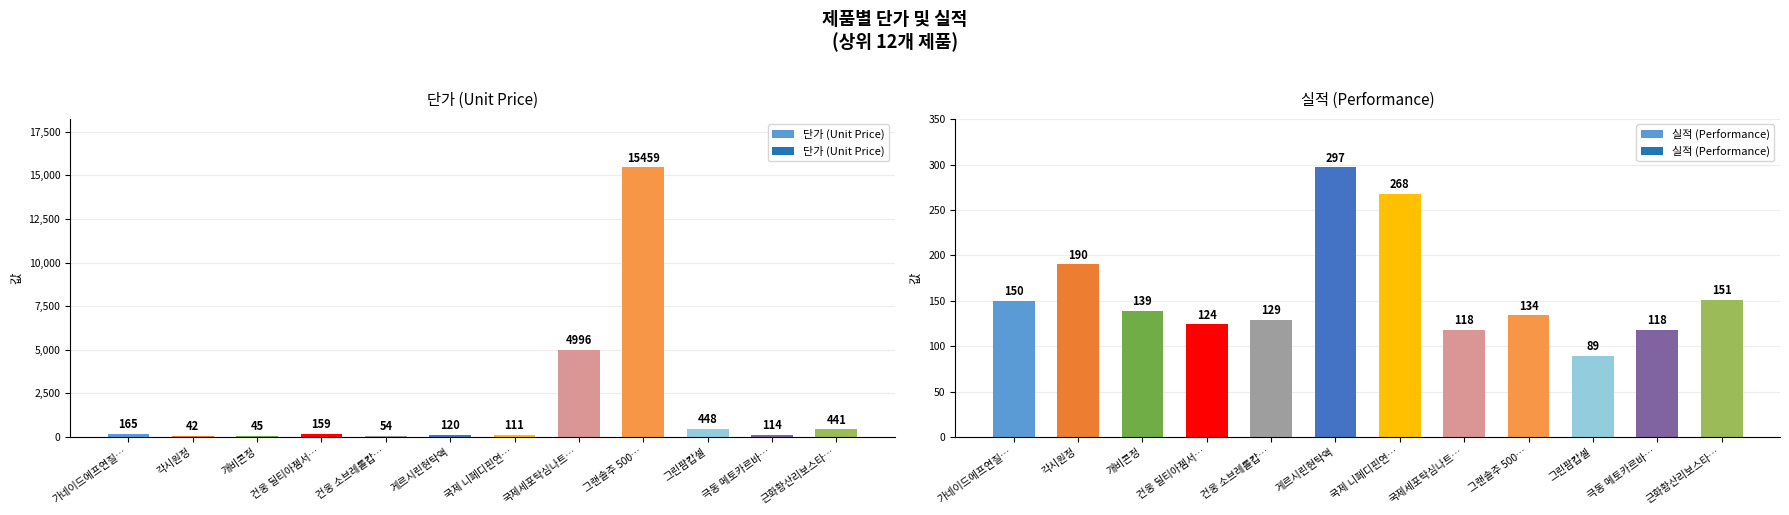

Is the value of 단가 (Unit Price) at 근화황산리보스타… greater than the value of 실적 (Performance) at 가네이드에프연질…?

Yes